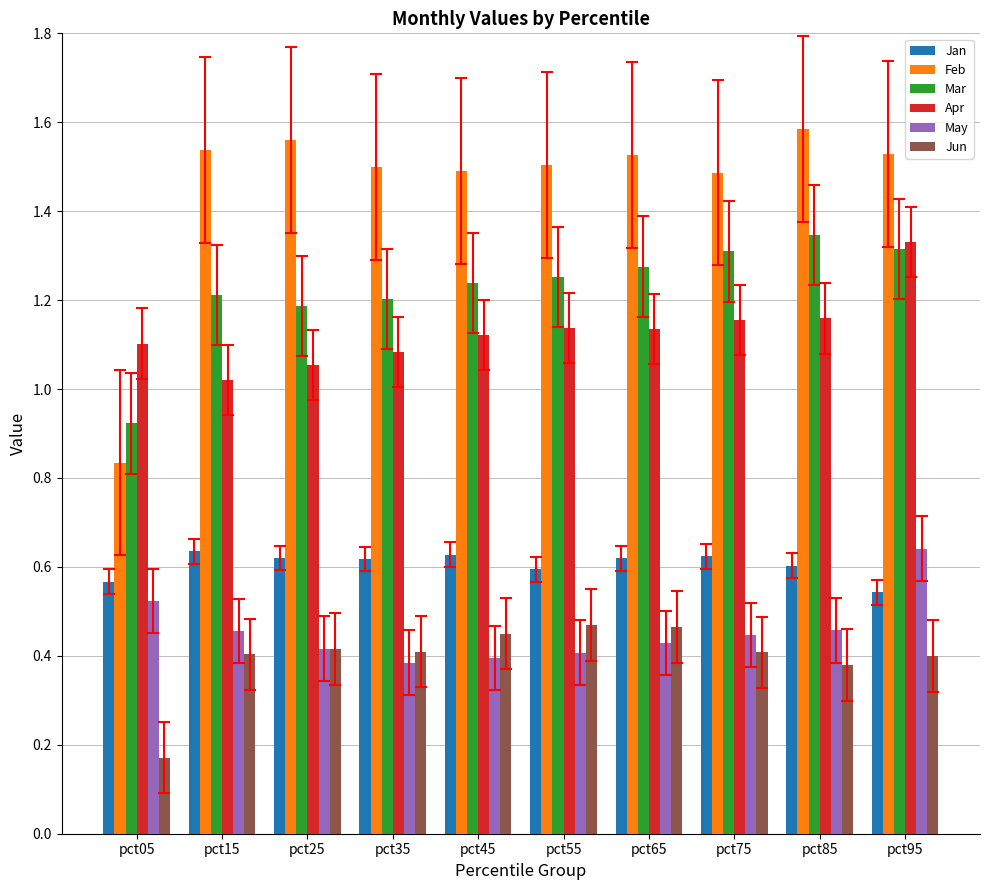

At which category is the sum across all series the highest?

pct95